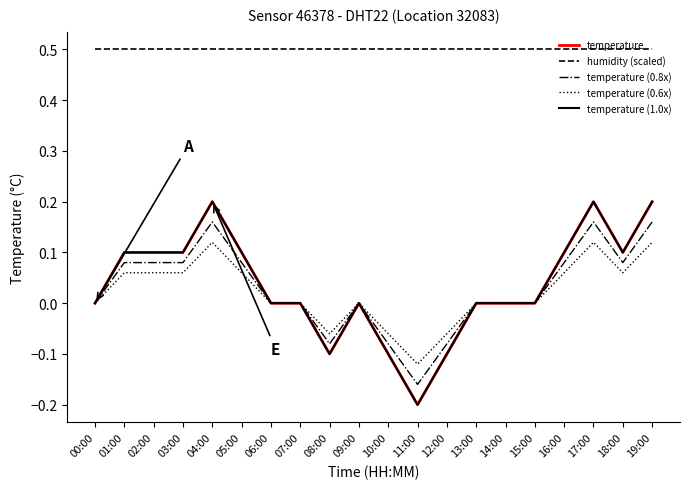

Between 11:00 and 10:00, which is larger?

10:00